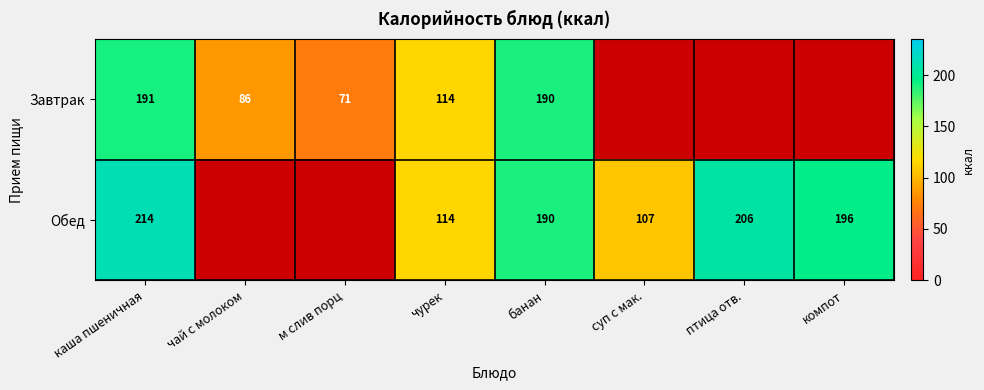

Between каша пшеничная and чурек, which series saw the biggest shift?

Обед